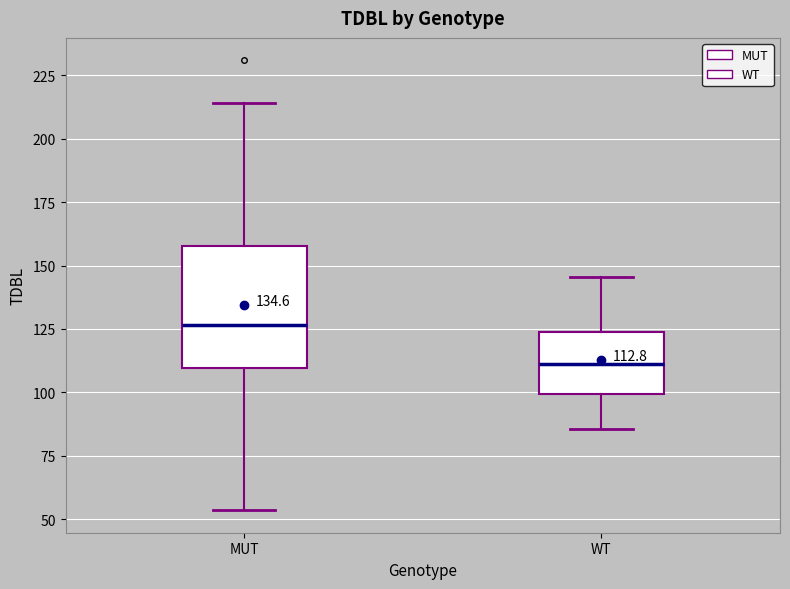

Comparing the boxes themselves (not the whiskers), which one is the tallest?

MUT